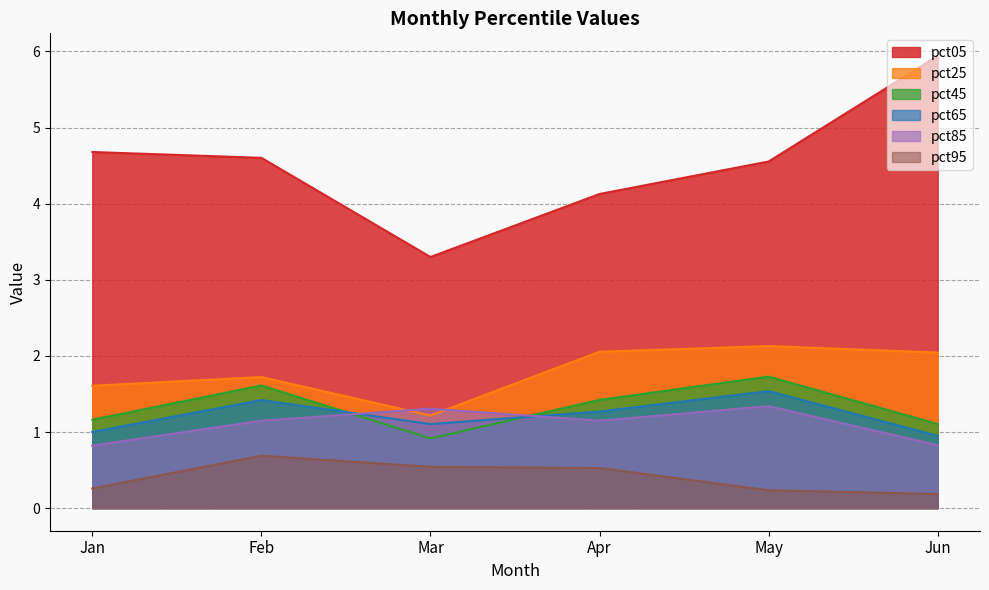

Which series has the largest range (max minus min)?

pct05